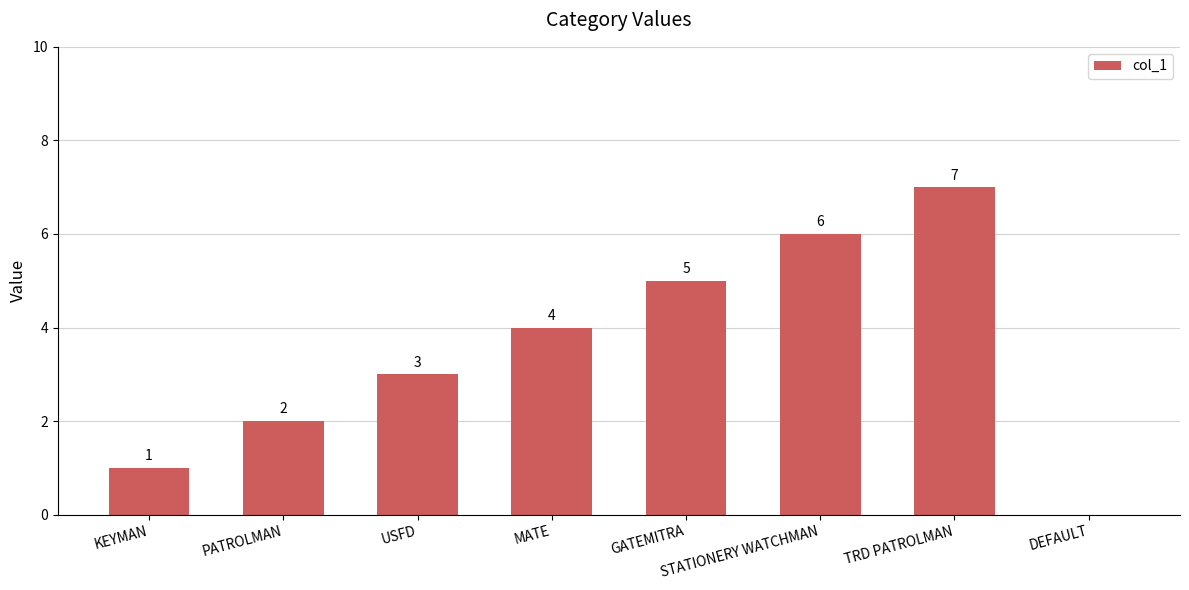

What is the sum of all values?

28